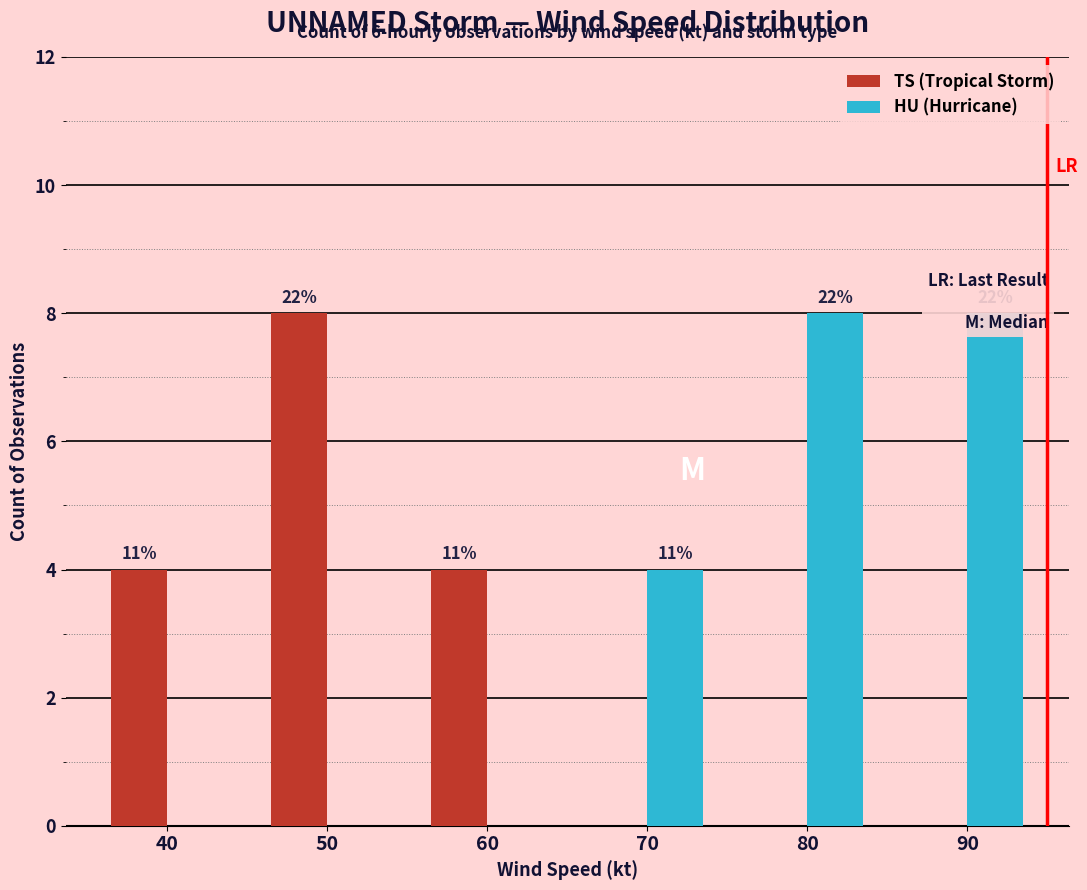

What is the difference between the HU (Hurricane) values at 50 and 70?

4